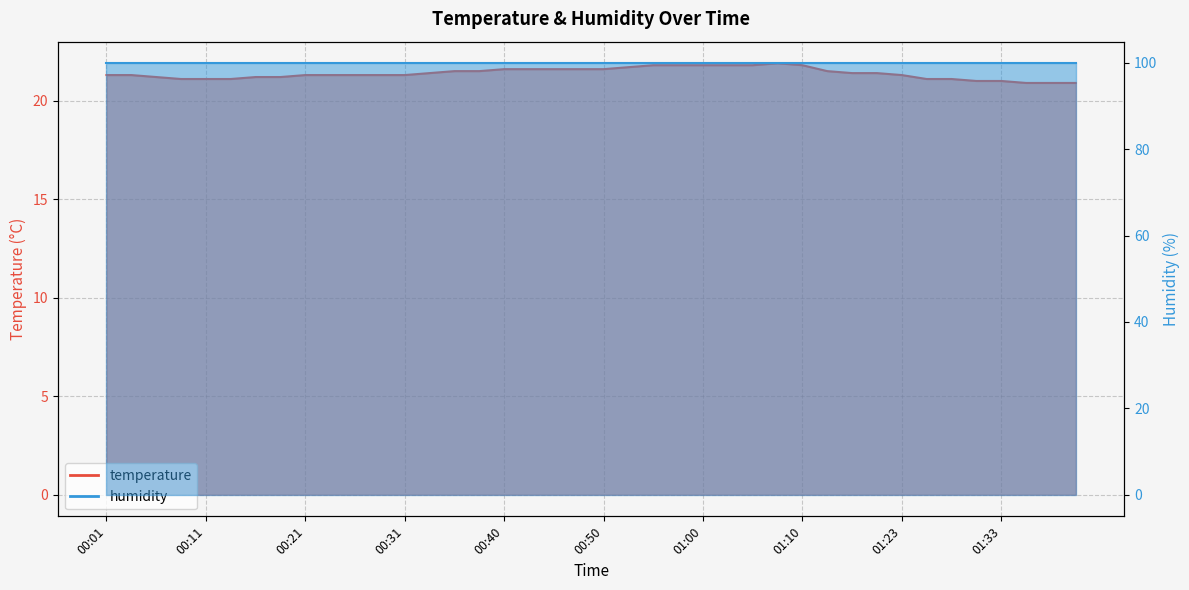

What position from the right is 01:36?

3